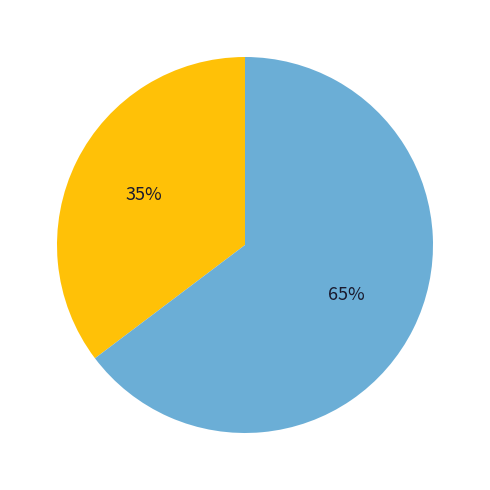

Does any single category account for the majority?

Yes